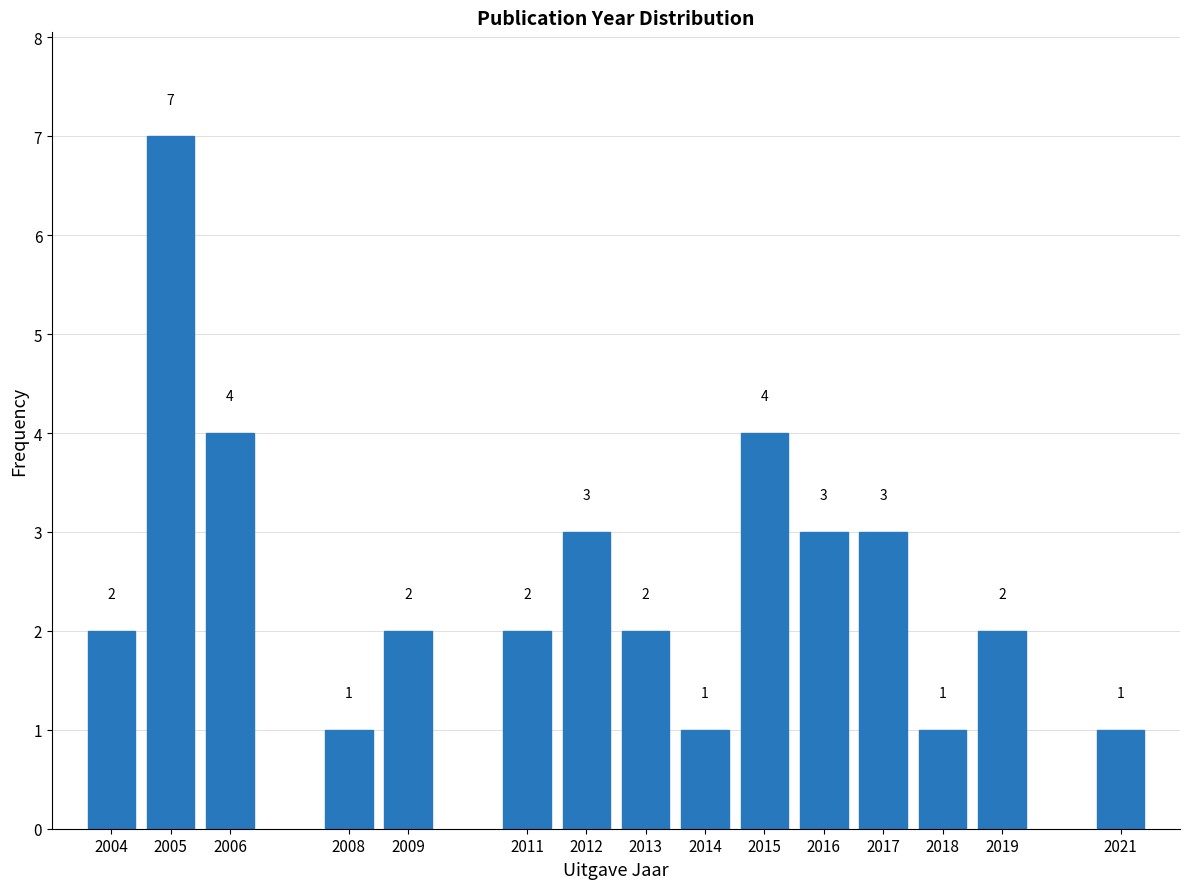

Reading left to right, what are all the values shown in this chart?

2004=2	2005=7	2006=4	2008=1	2009=2	2011=2	2012=3	2013=2	2014=1	2015=4	2016=3	2017=3	2018=1	2019=2	2021=1